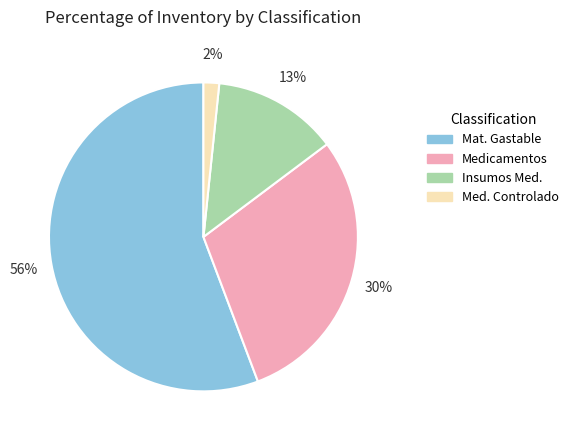

To the nearest percent, what percentage of the pie is Medicamentos?

30%